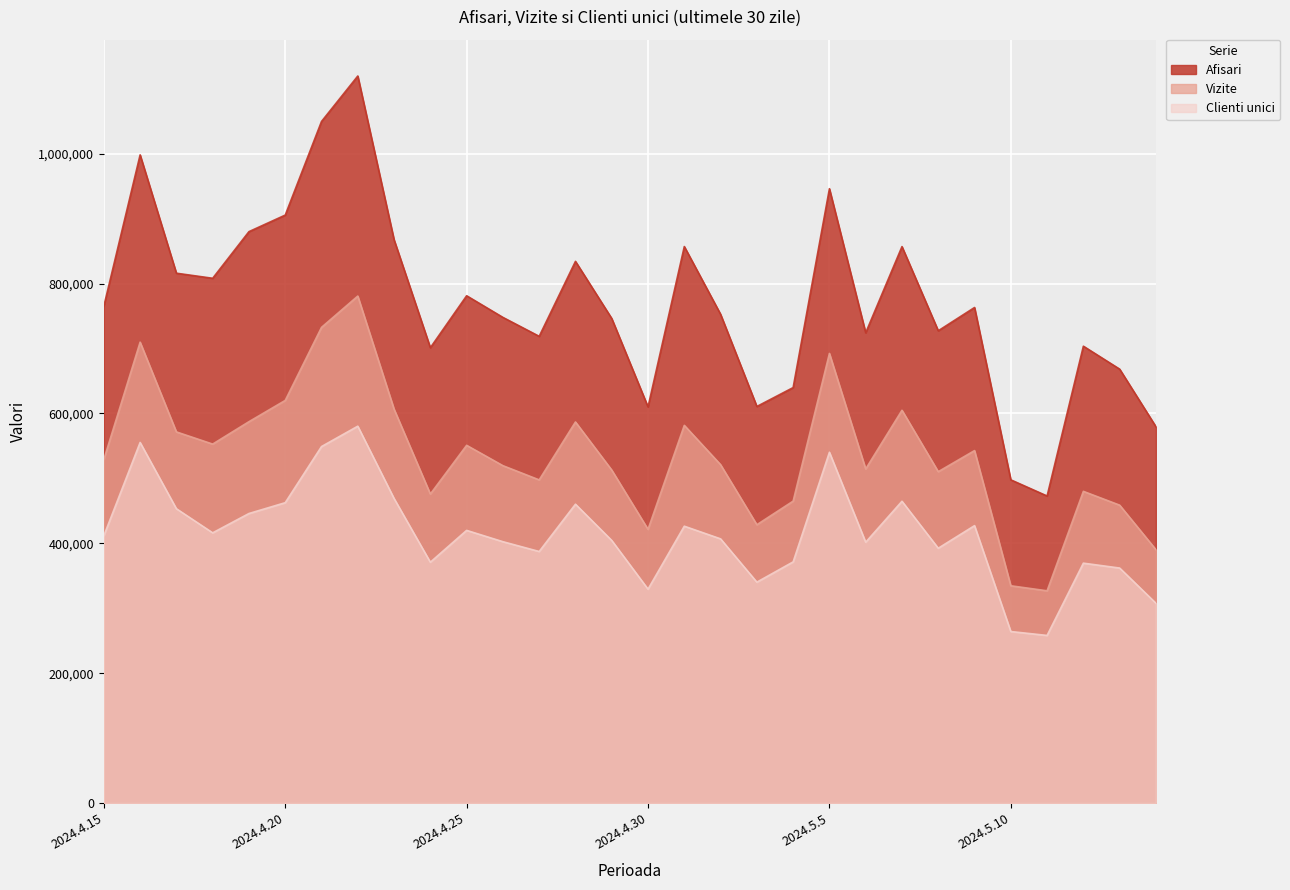

What is the total value across all series at 2024.5.14?

1277628